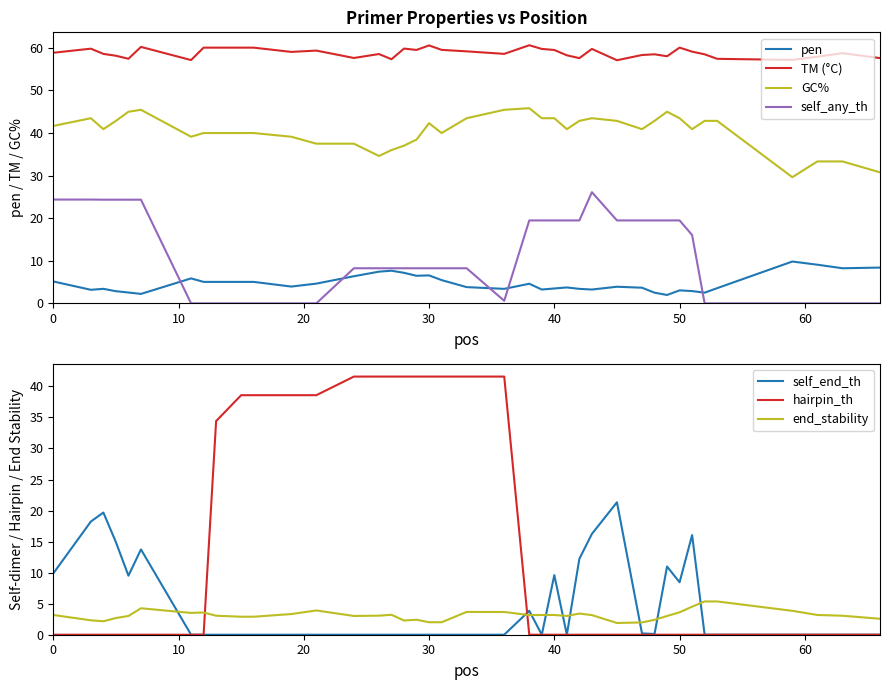

At which category does PRIMER_RIGHT_0_SELF_ANY_TH reach its first local valley?

36